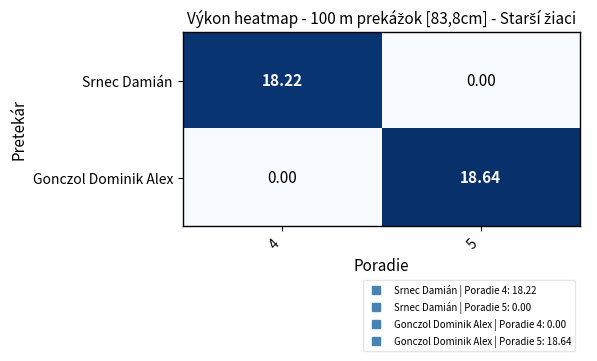

Which series changed the most between 4 and 5?

Gonczol Dominik Alex